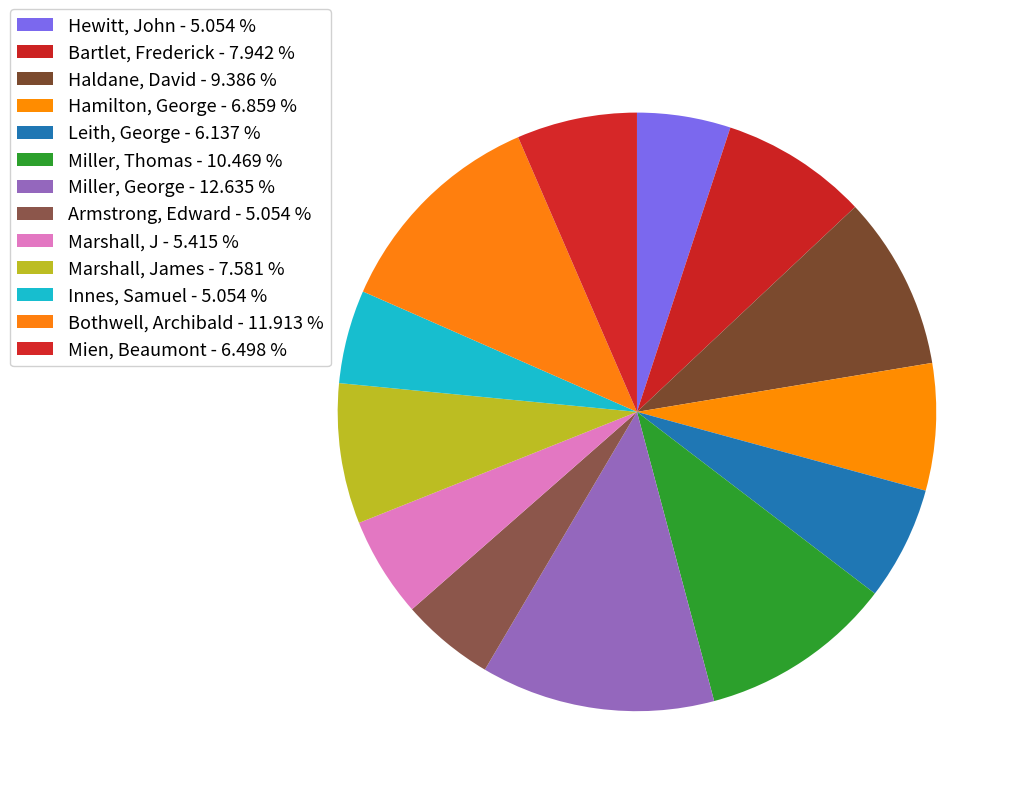

How many slices are in this pie chart?

13